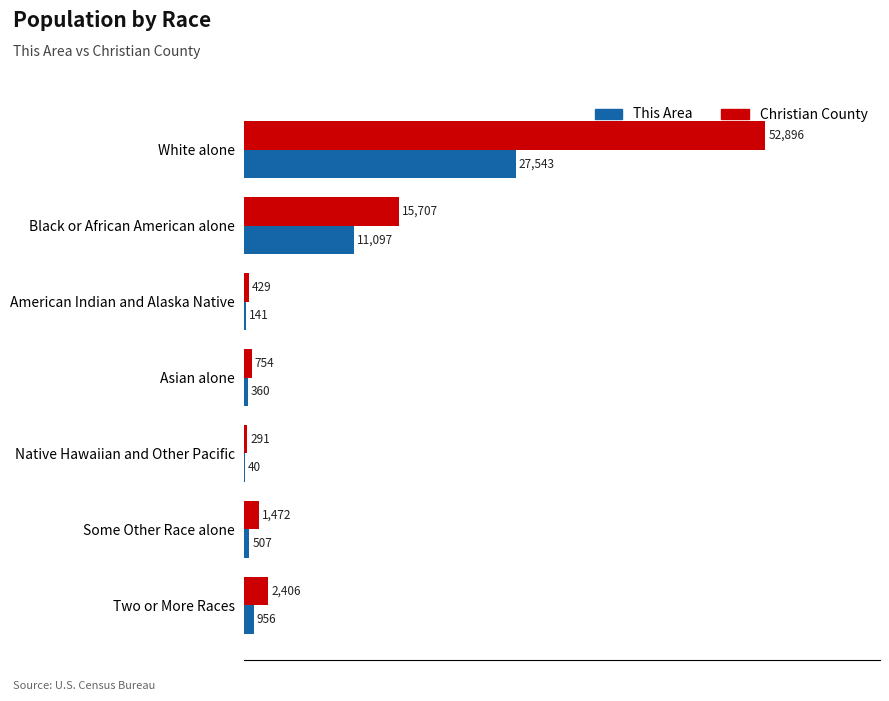

What is the sum of all This Area values?

40644